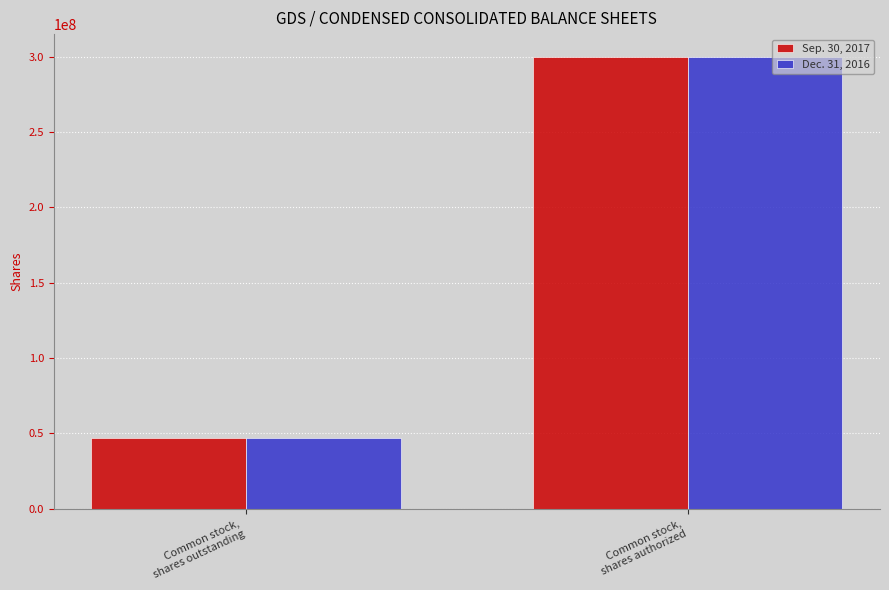

At Common stock,
shares outstanding, list the series in order from smallest to largest.

Dec. 31, 2016, Sep. 30, 2017